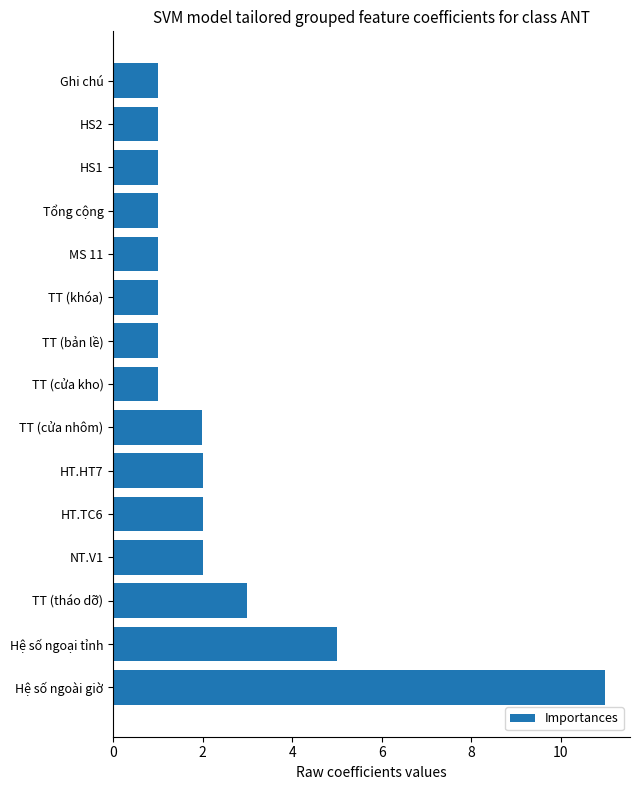

The value at MS 11 is 1.5. True or false?

False